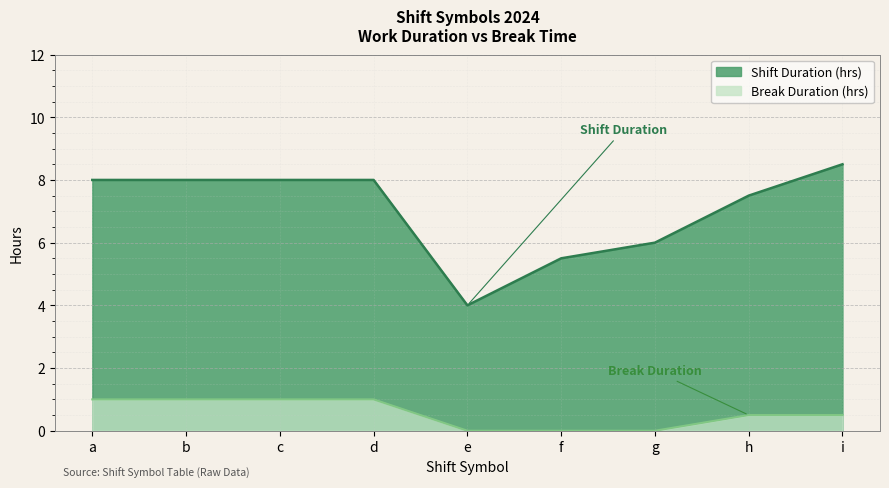

At which label is Break Duration (hrs) closest to 0?

e